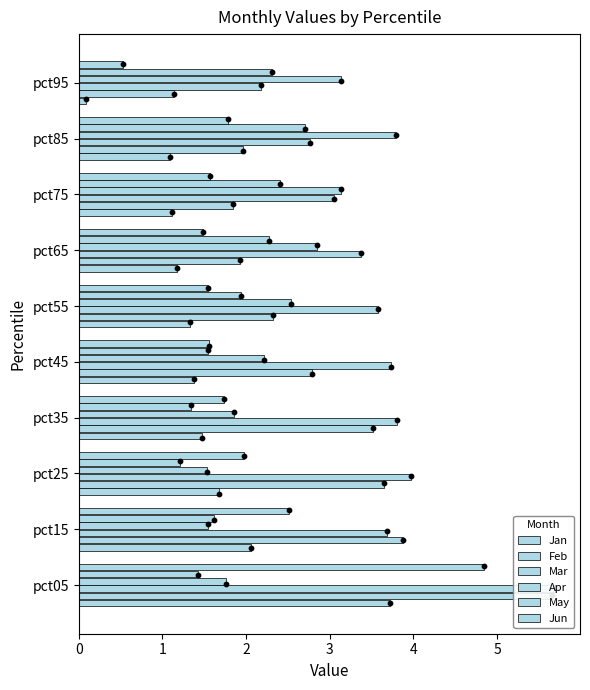

Which series has the largest Y range (max minus min)?

Feb